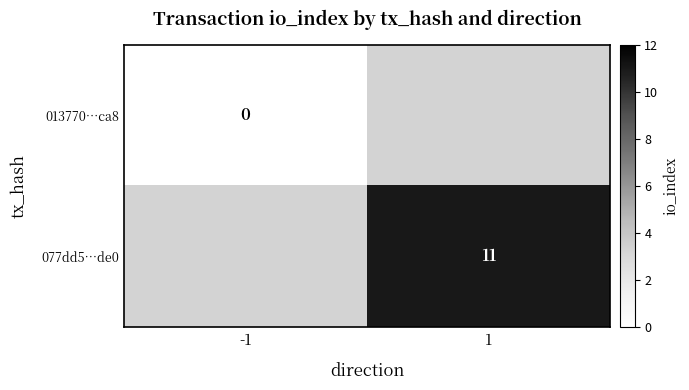

Is it true that 077dd5…de0 equals 11 at 1?

True